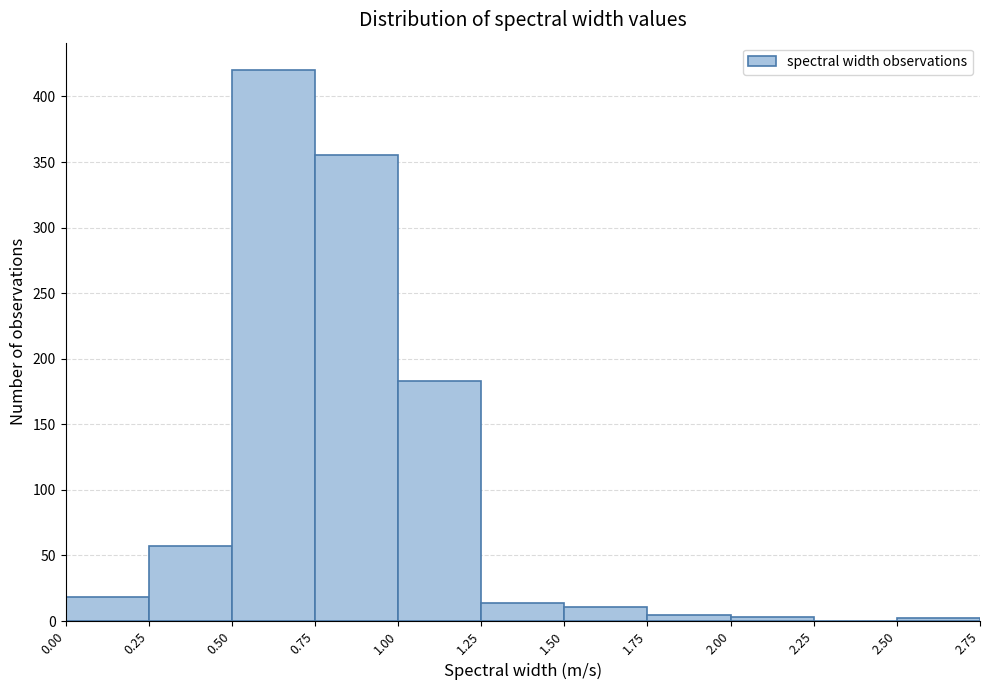

How tall is the bar that spans 1.75 to 2.00 on the x-axis? The values are not printed on the chart, so give them approximately, as read against the axis.

5